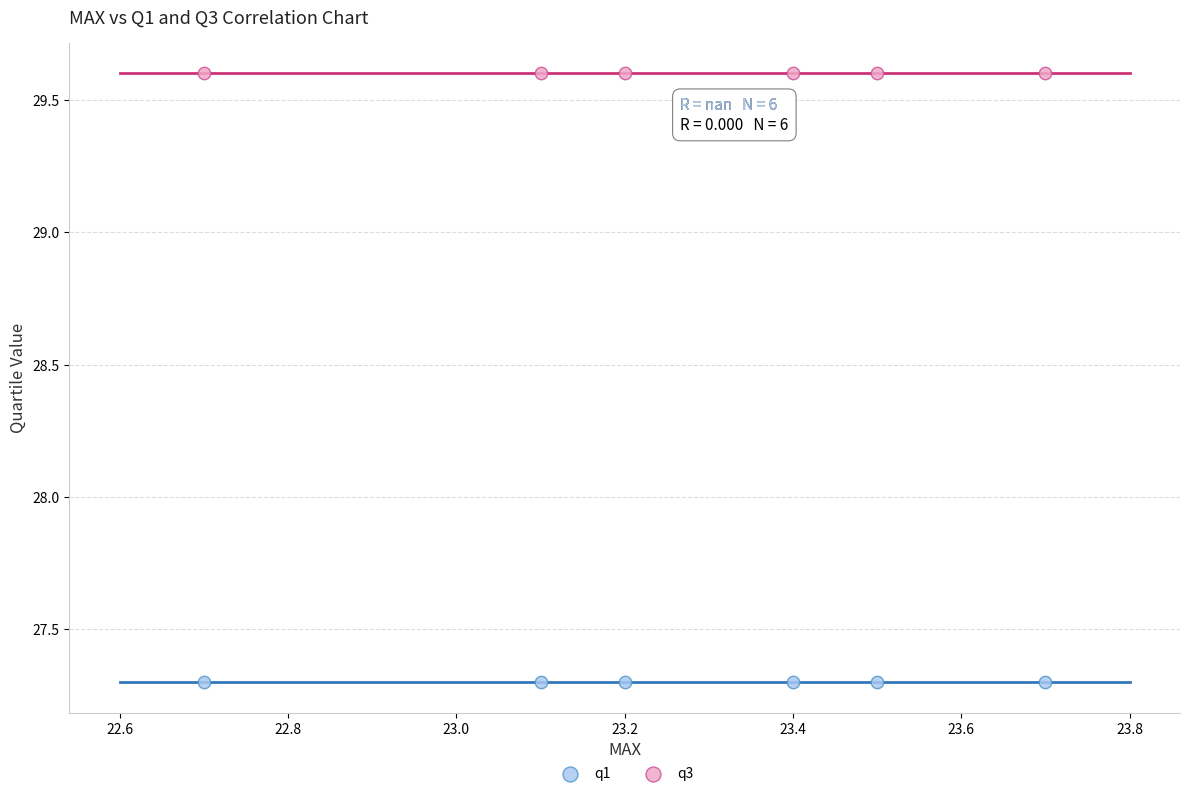

Which series contains the highest Y value?

q3